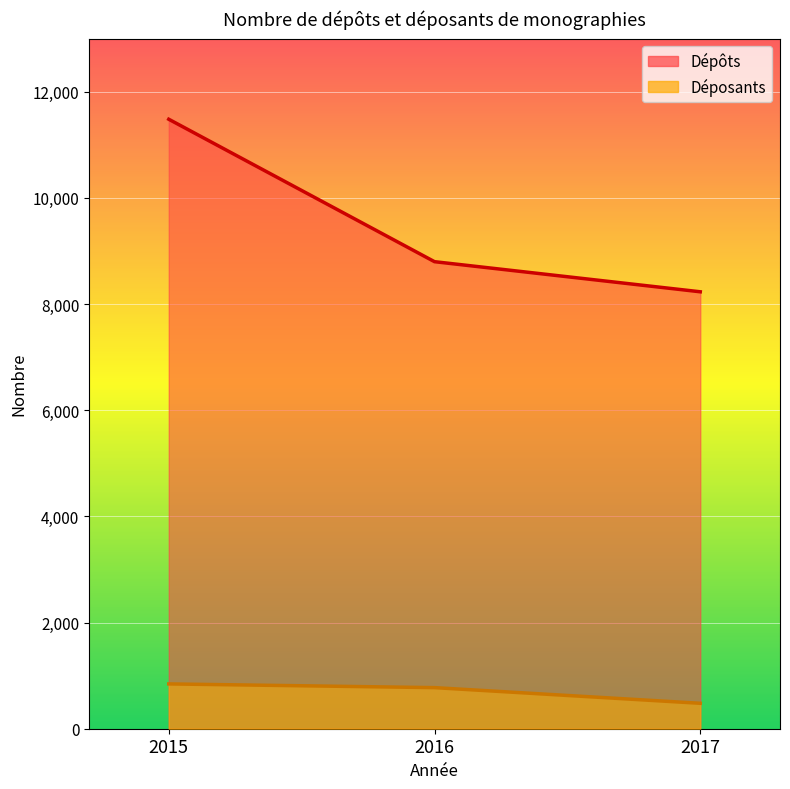

Which category has the lowest value across all series?

2017